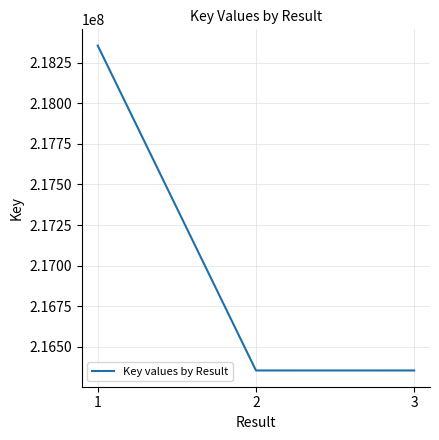

What is the minimum value shown in the chart?

216354623